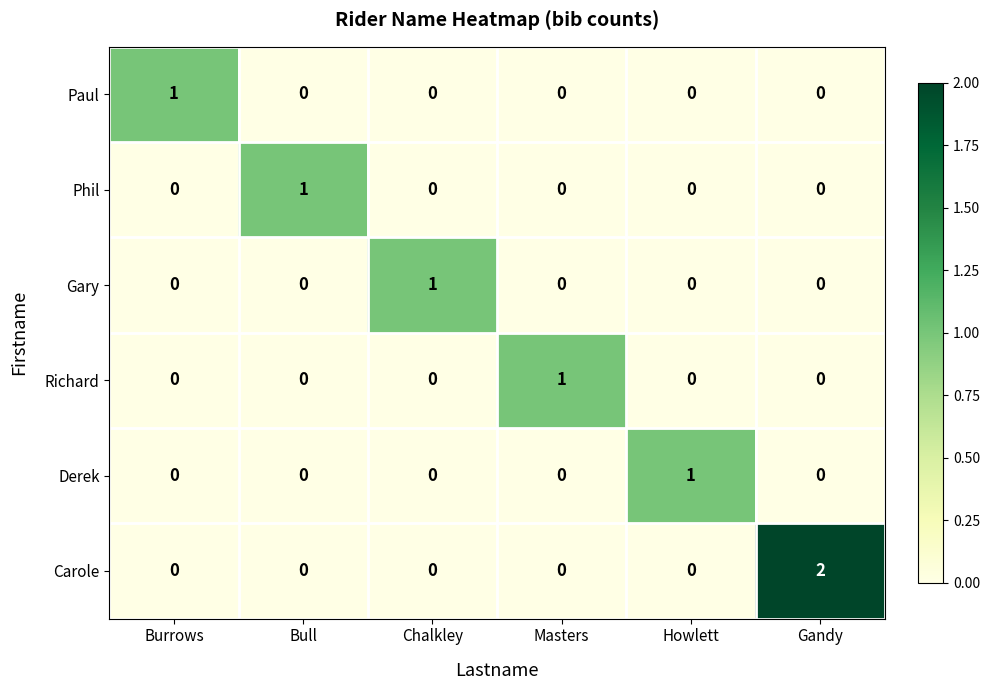

At which category is the sum across all series the highest?

Gandy